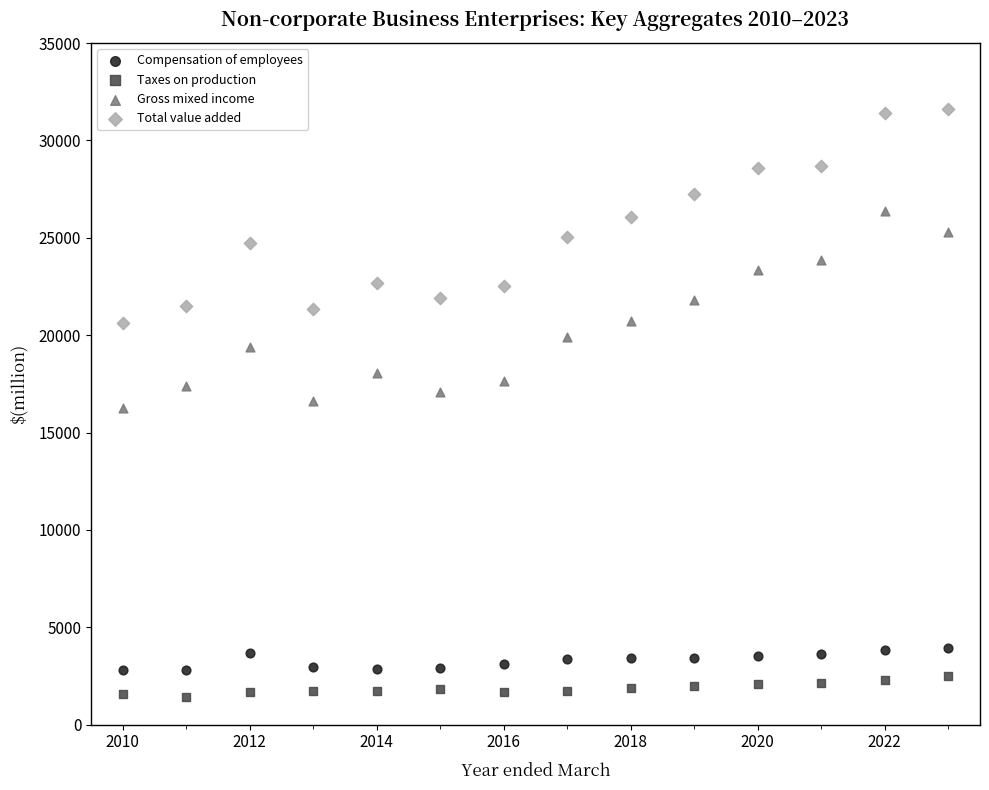

Across all data points, what is the range of X values (max minus min)?

13